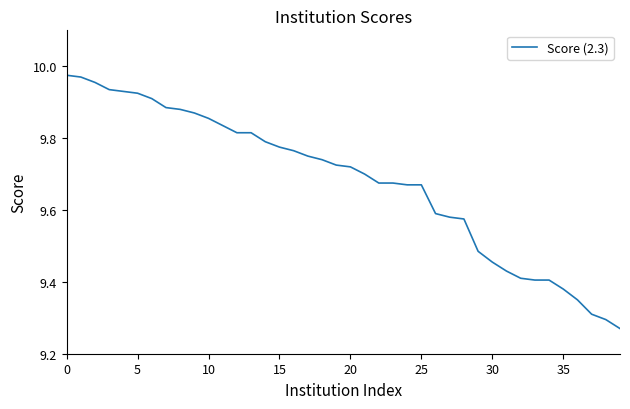

What is the difference between the maximum and minimum values?

0.7